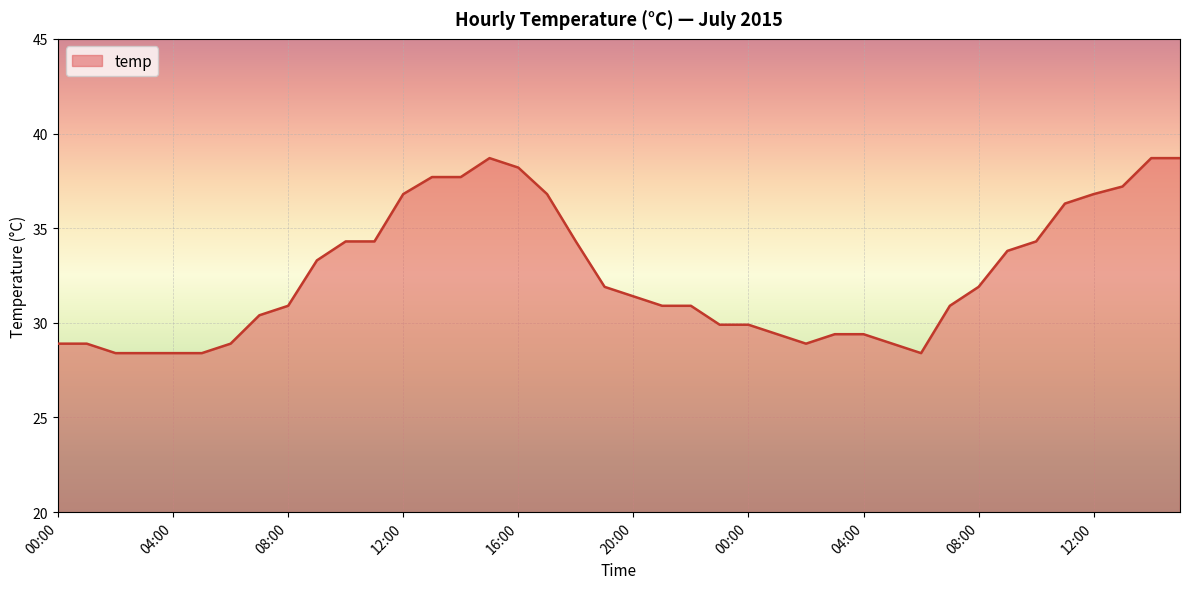

What is the greatest value displayed?

38.7